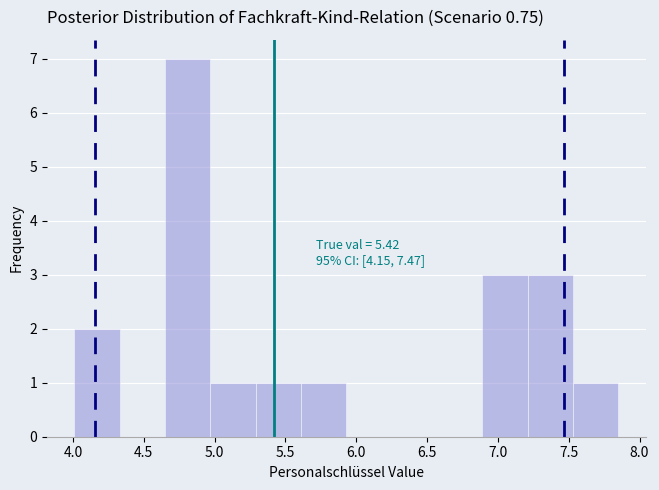

Which range on the x-axis has the tallest bar?

4.65 to 4.95